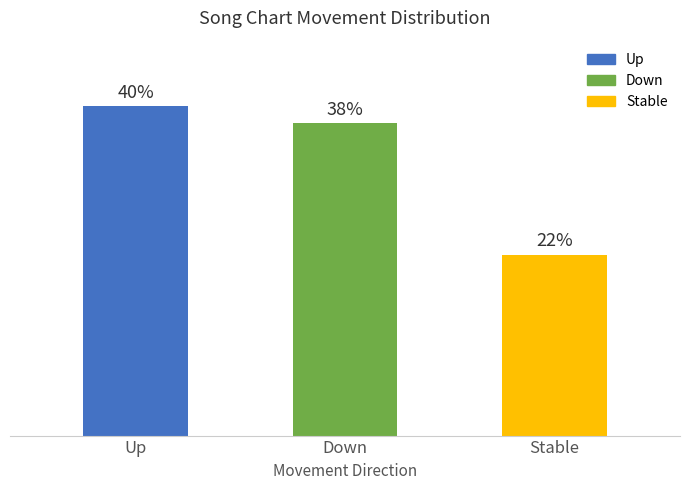

Which has a higher value, Stable or Down?

Down